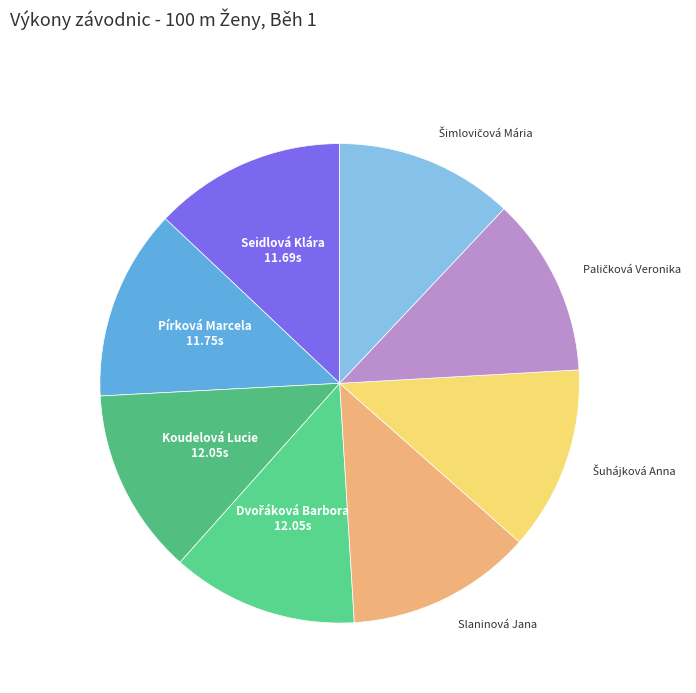

Is it true that Koudelová Lucie is 20% of the pie?

False